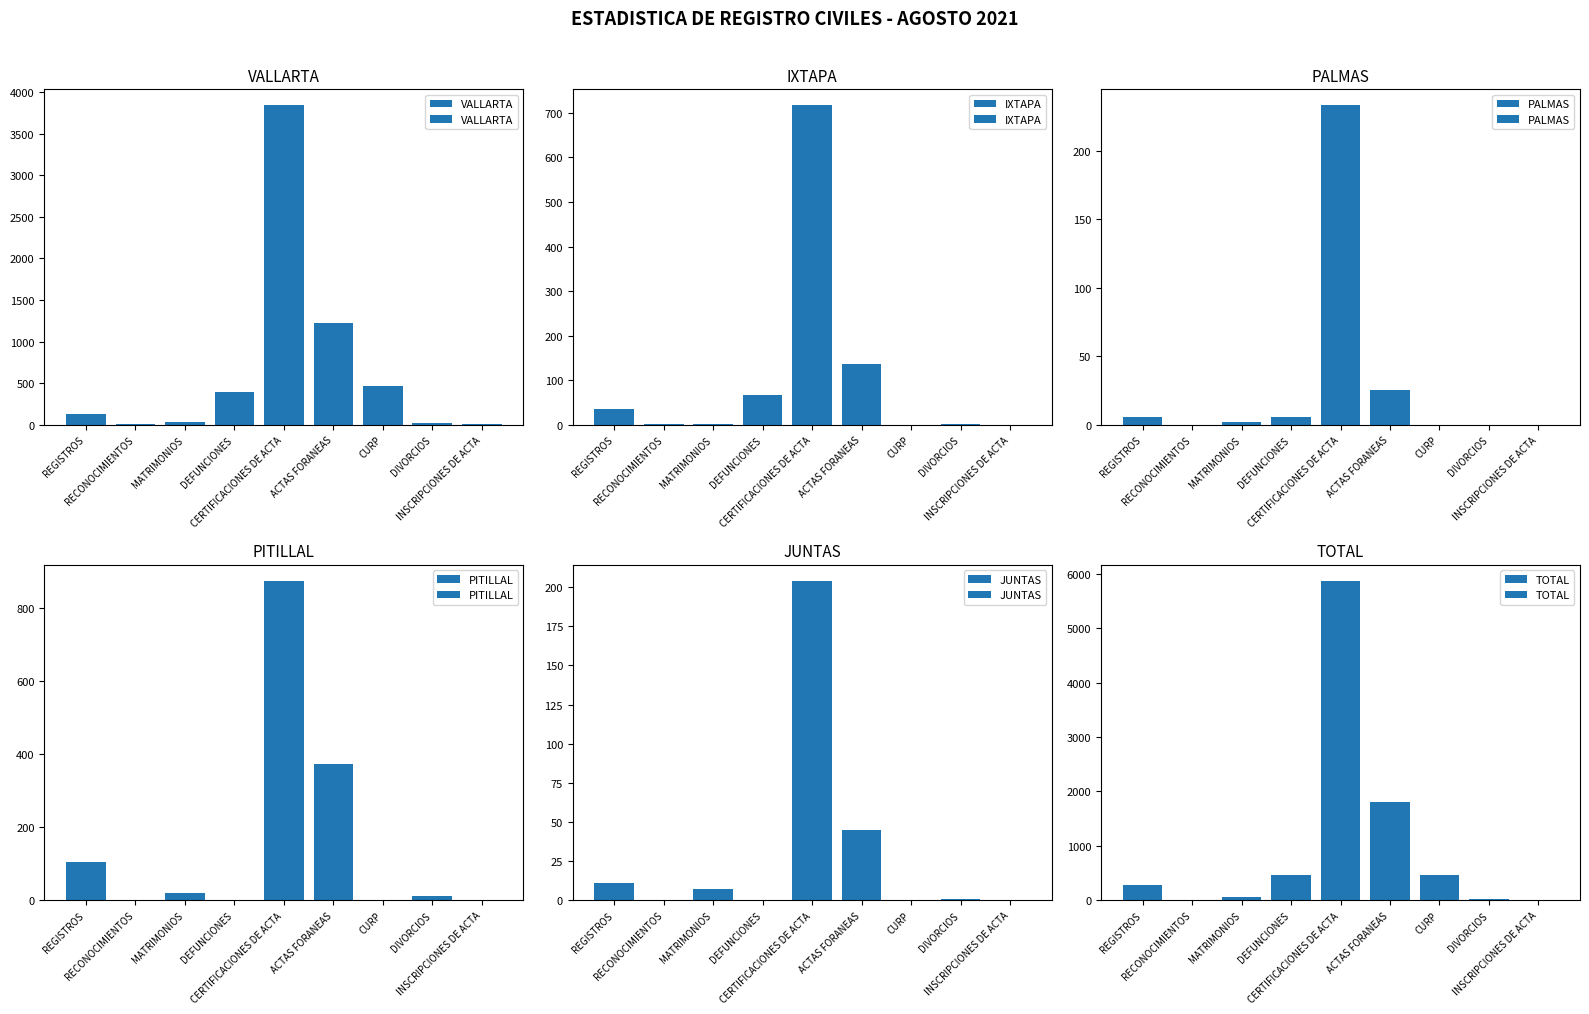

Which category has the highest value across all series?

CERTIFICACIONES DE ACTA